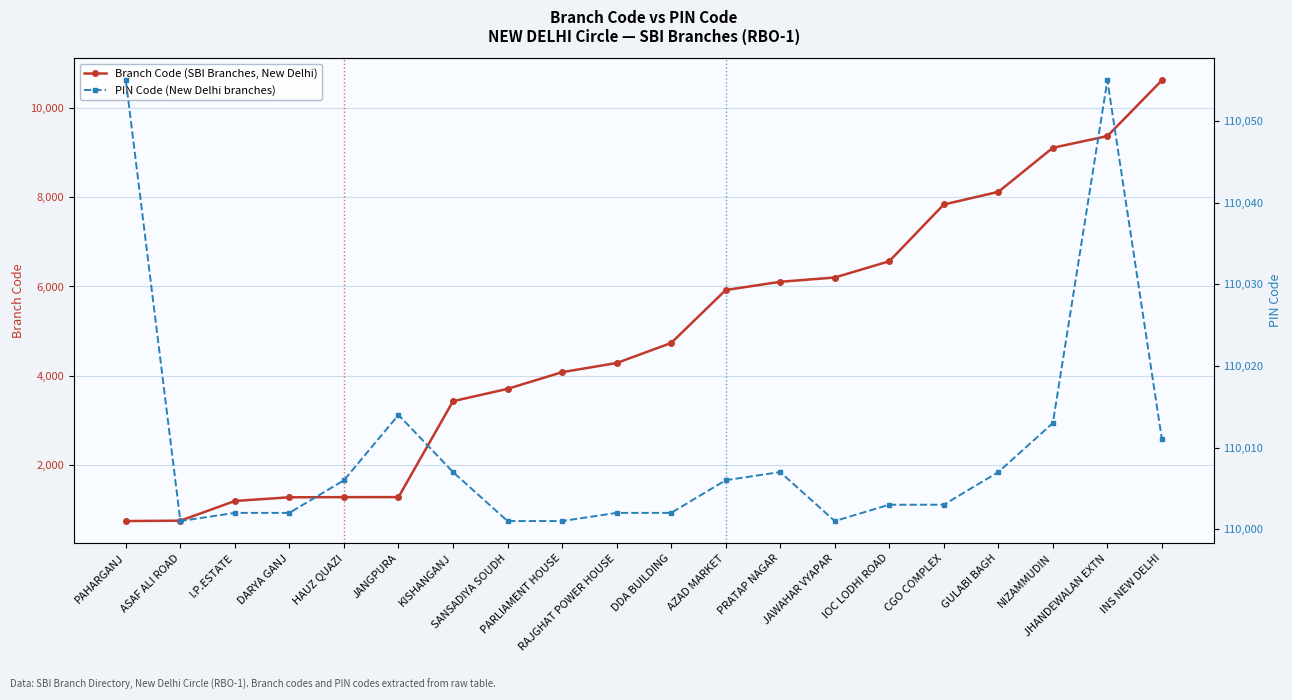

Is the value of PIN Code (New Delhi branches) at ASAF ALI ROAD greater than the value of Branch Code (SBI Branches, New Delhi) at ASAF ALI ROAD?

Yes